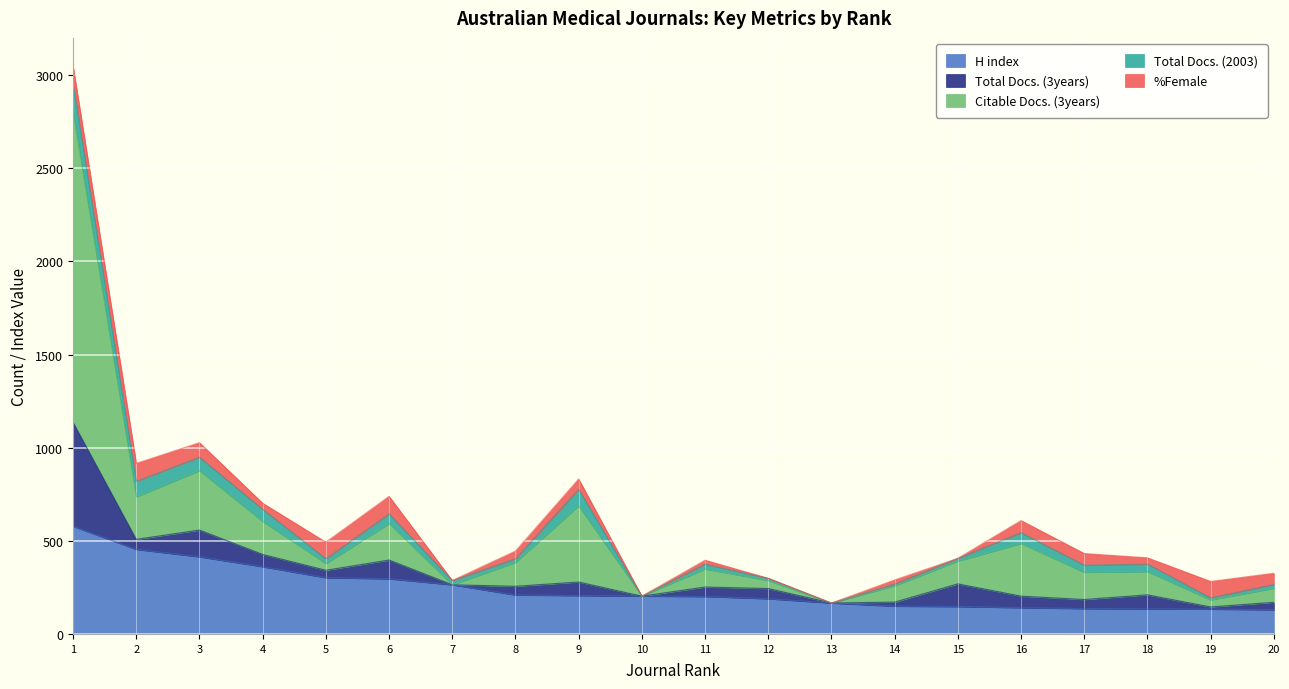

What is the highest value of the Citable Docs. (3years) series?

1664